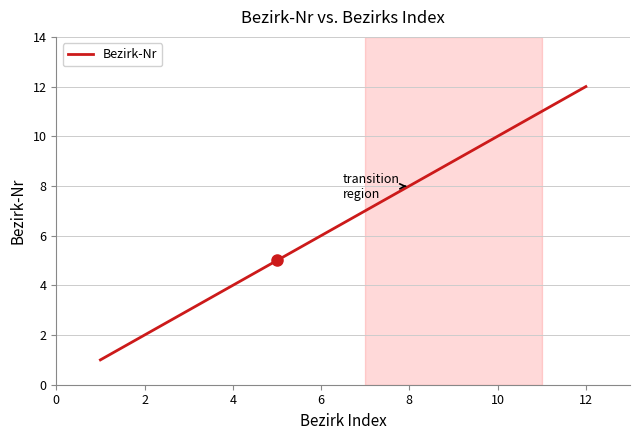

What is the difference between the maximum and second lowest values?

10